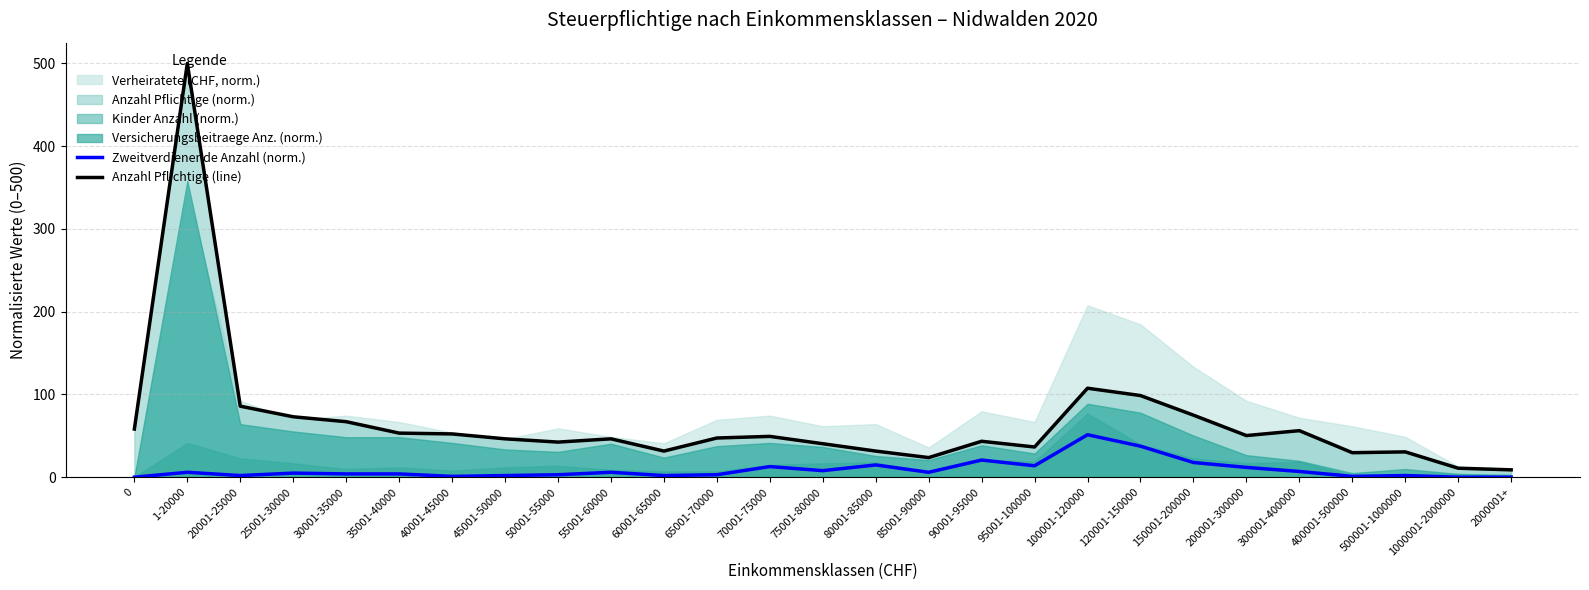

True or false: Zweitverdienende Anzahl (norm.) and Anzahl Pflichtige (line) intersect in this chart.

False